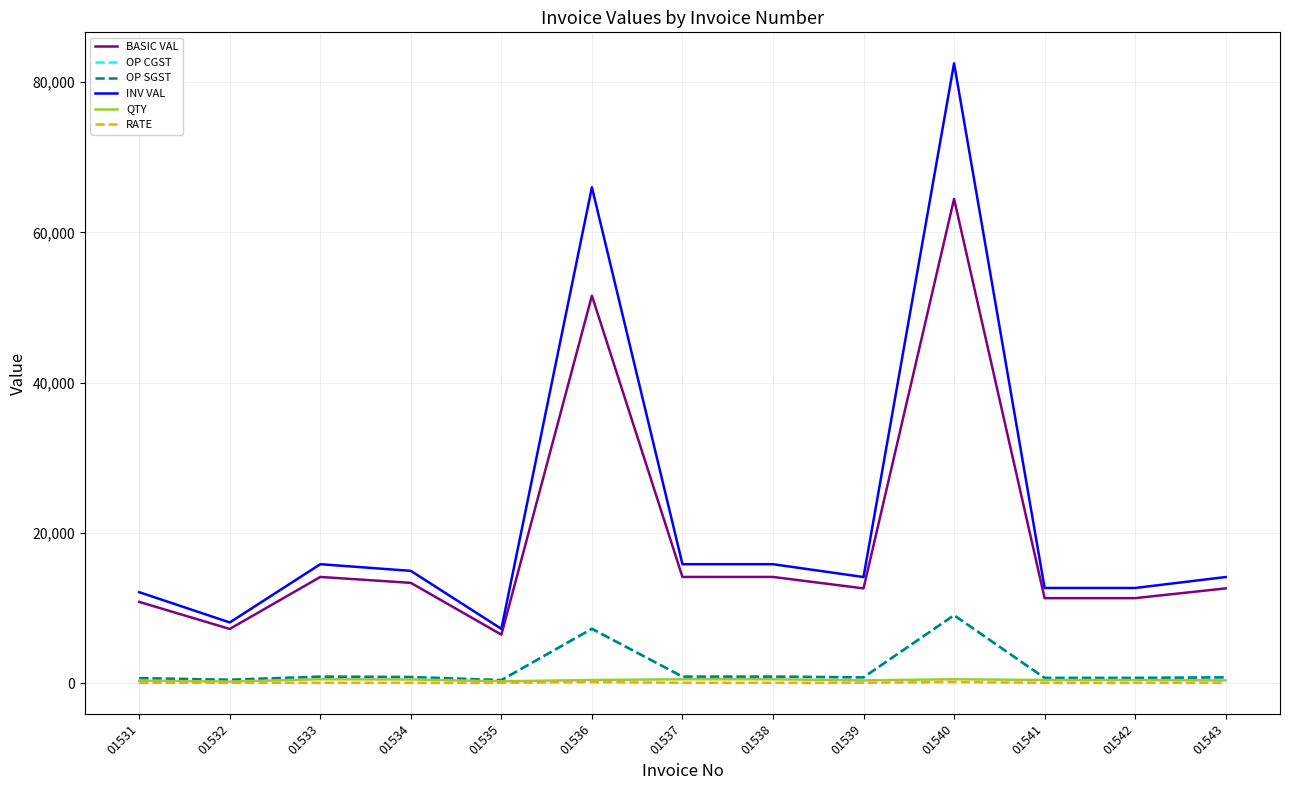

Does the chart have visible grid lines?

Yes